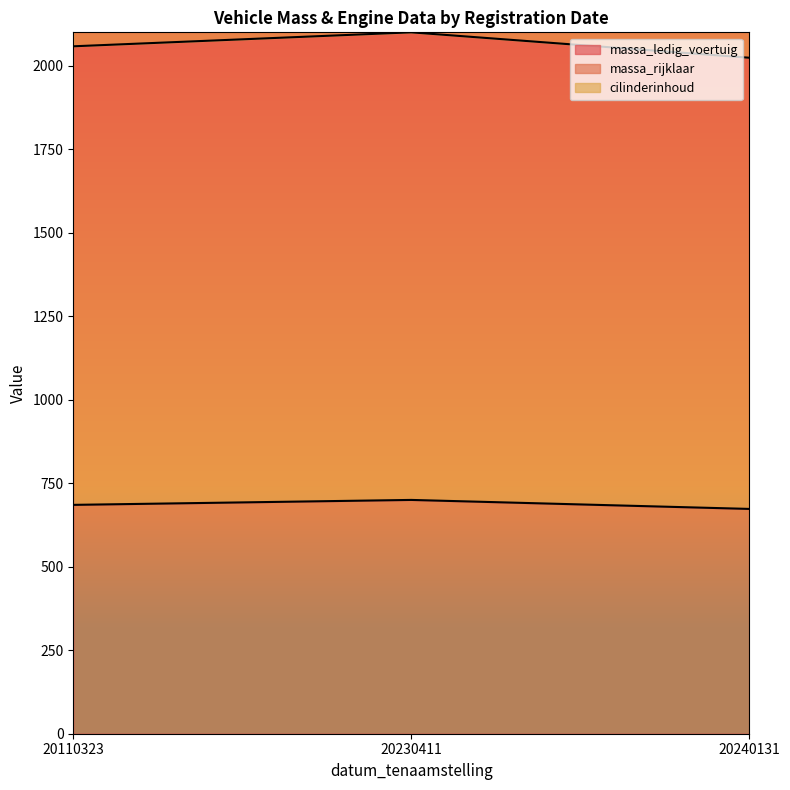

What is the total value across all series at 20230411?

2800.0